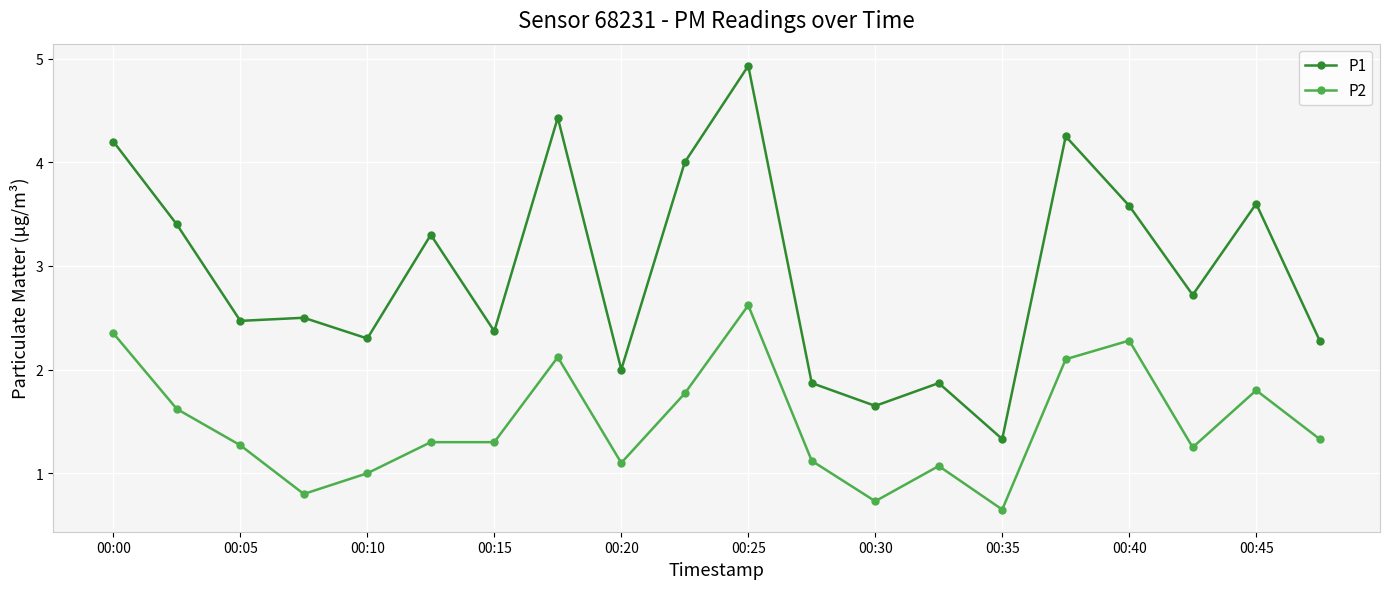

List the series in order of their peak value, highest first.

P1, P2